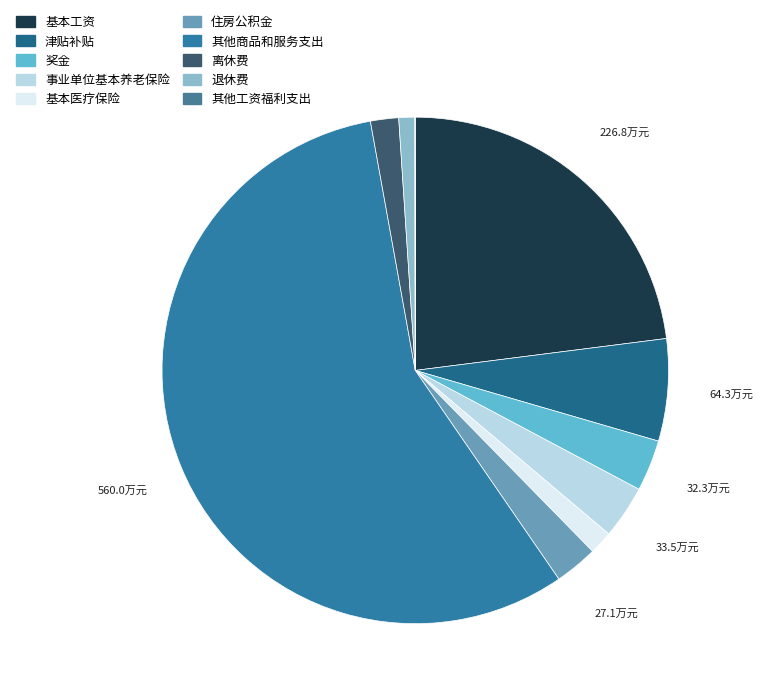

Rank the categories by value from lowest to highest.

其他工资福利支出, 退休费, 基本医疗保险, 离休费, 住房公积金, 奖金, 事业单位基本养老保险, 津贴补贴, 基本工资, 其他商品和服务支出